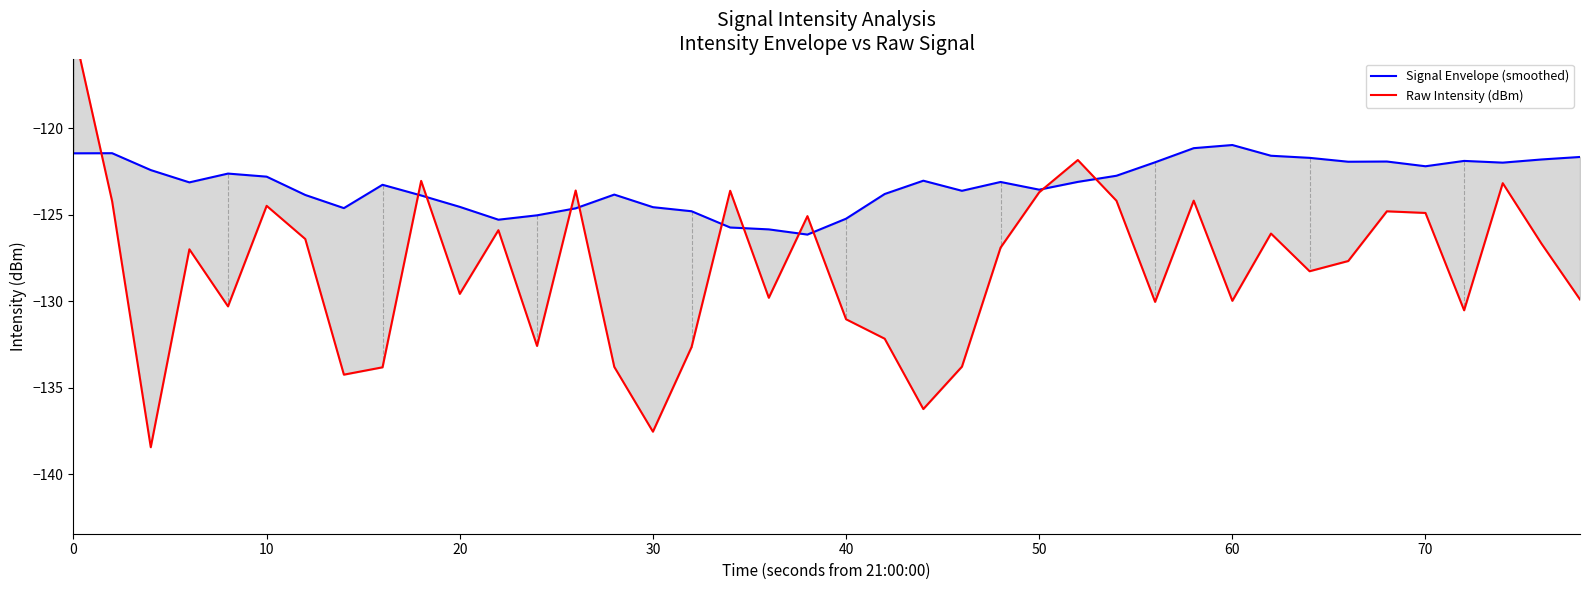

What is the smallest value displayed?

-138.4